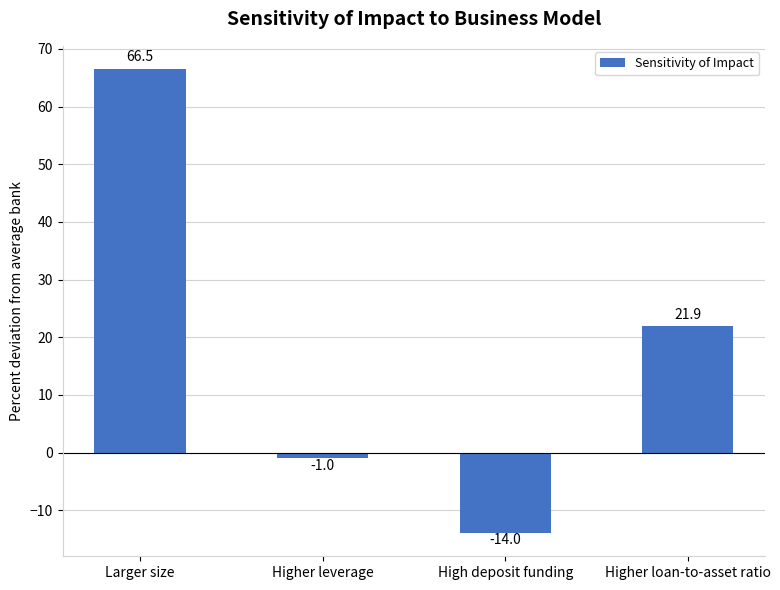

Where is the data nearest to the value 26?

Higher loan-to-asset ratio